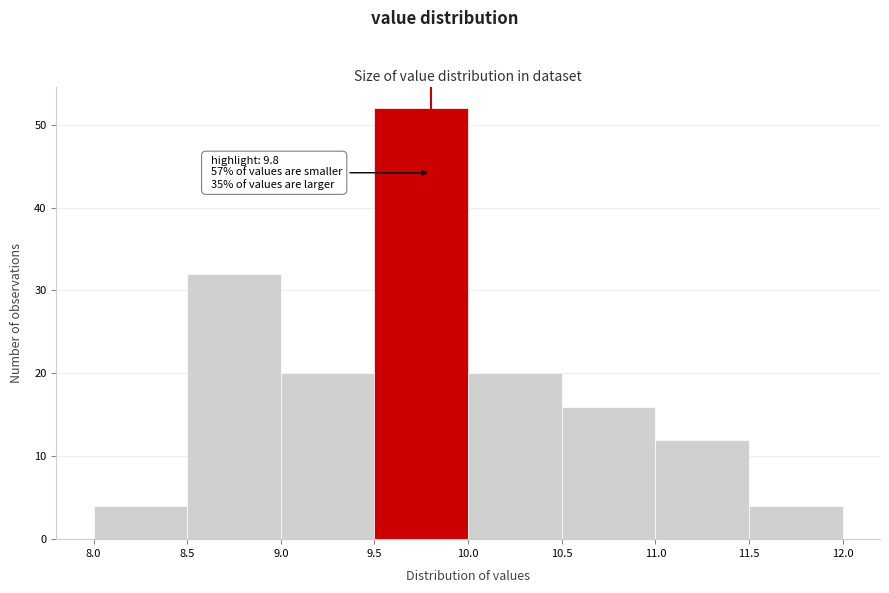

Over which range of the x-axis is the bar tallest?

9.5 to 10.0